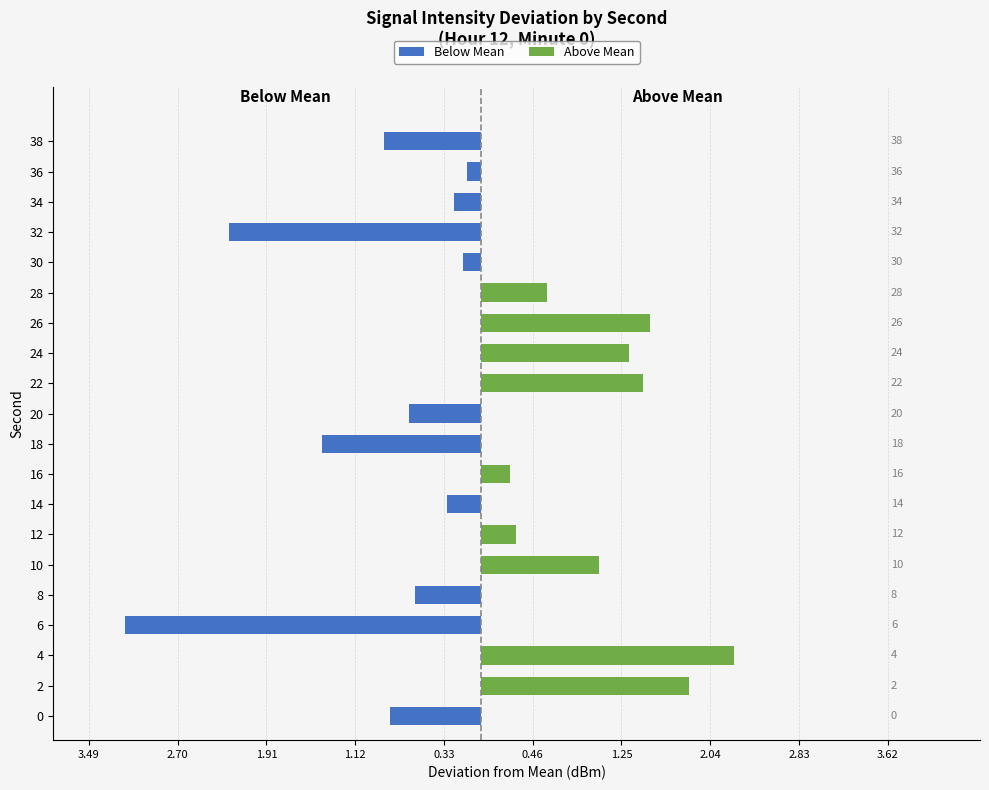

Between 24 and 34, which series saw the biggest shift?

Above Mean